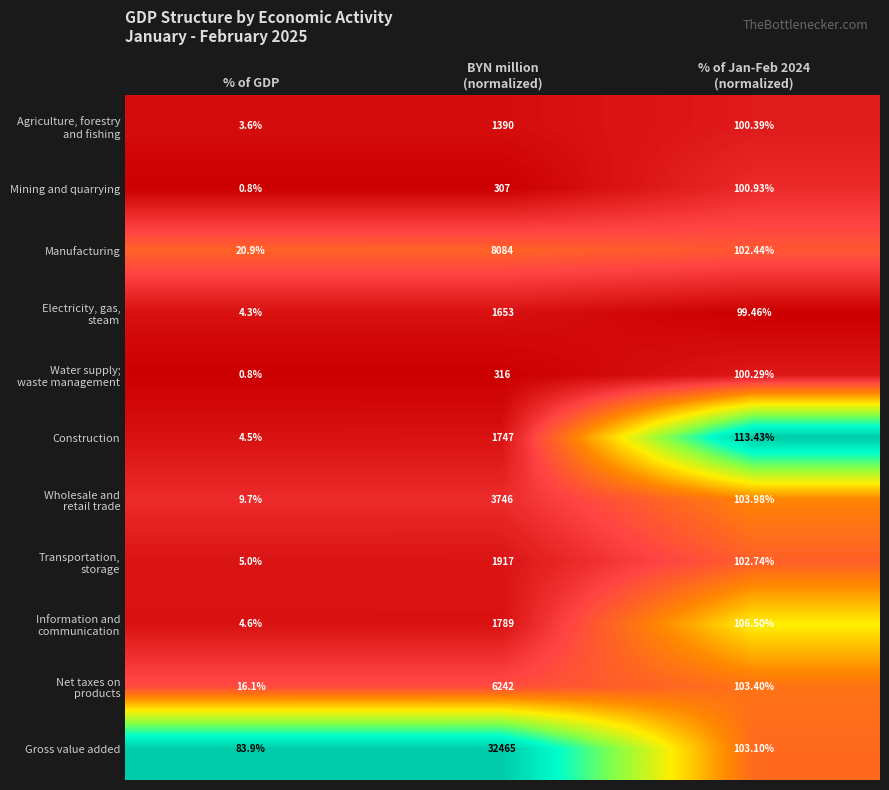

Which category has the lowest value across all series?

% of GDP